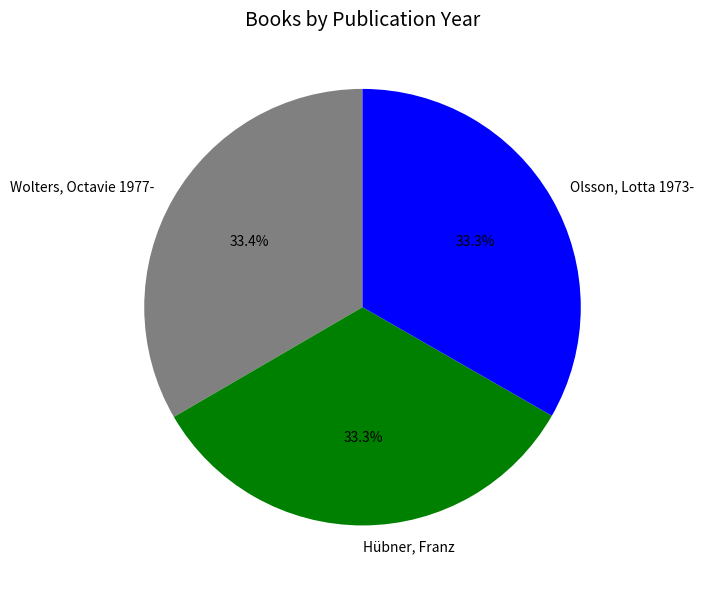

Does any single category account for the majority?

No